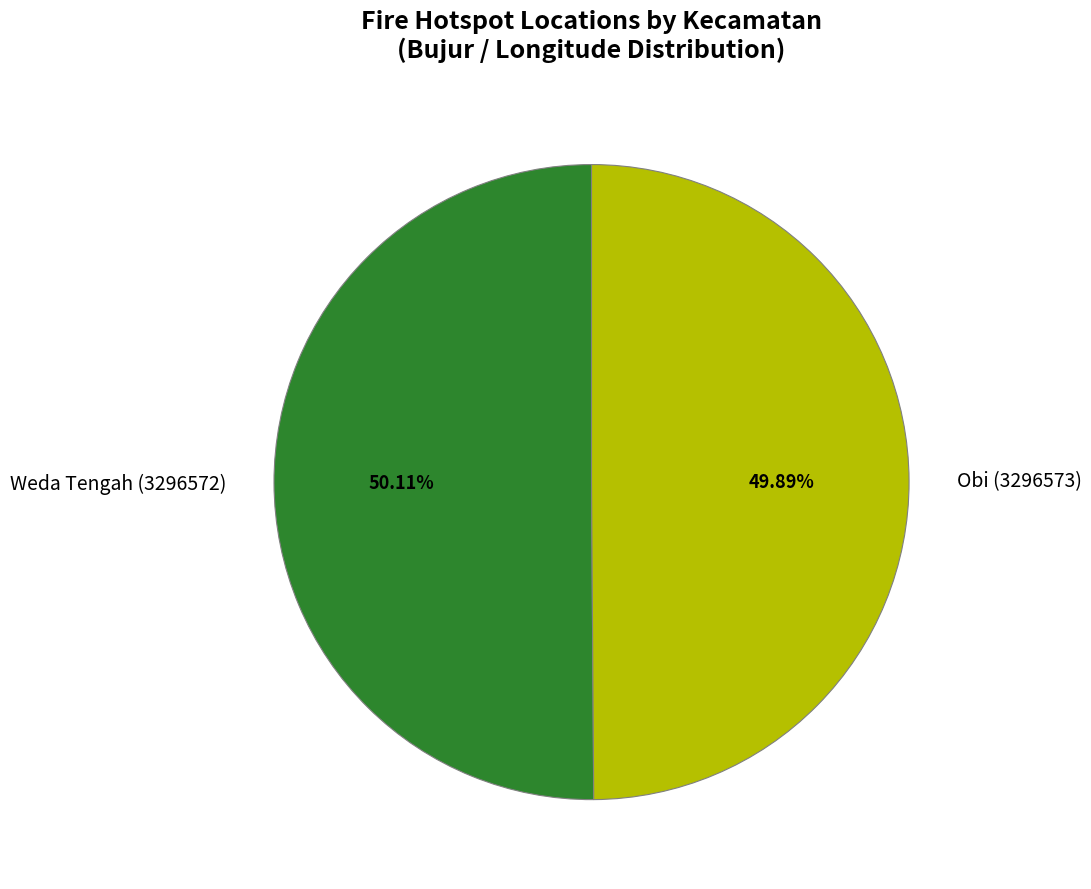

To the nearest percent, what is the average slice percentage?

50%